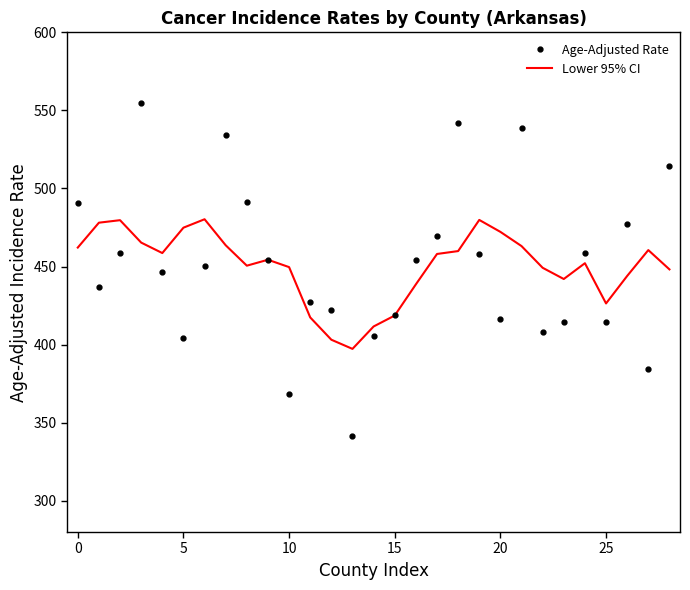

After their last crossing, which series has the higher values: Lower 95% CI or Age-Adjusted Rate?

Age-Adjusted Rate